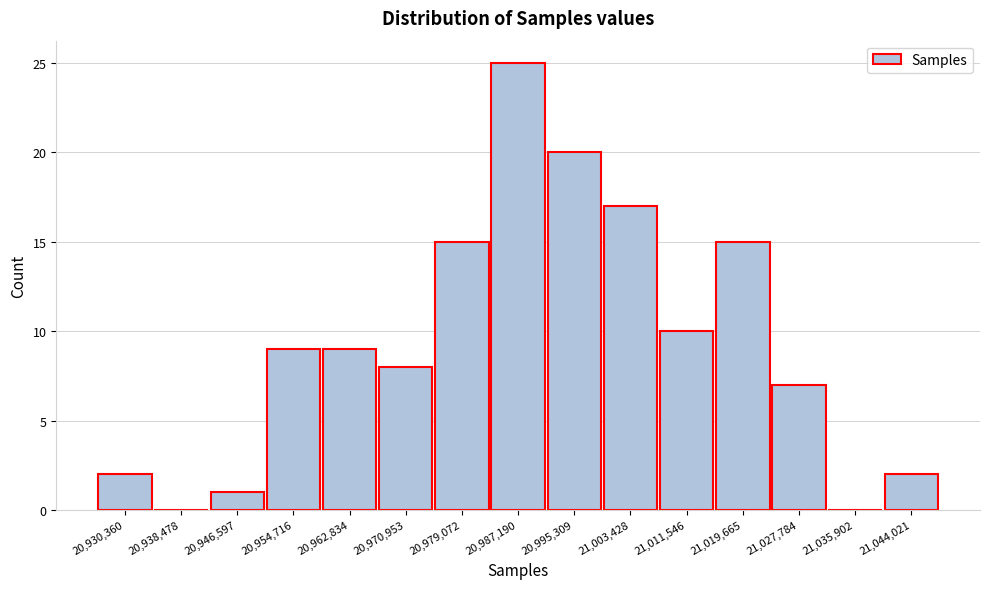

Reading left to right, transcribe all the data shown in this chart.

20,930,360=2	20,938,478=0	20,946,597=1	20,954,716=9	20,962,834=9	20,970,953=8	20,979,072=15	20,987,190=25	20,995,309=20	21,003,428=17	21,011,546=10	21,019,665=15	21,027,784=7	21,035,902=0	21,044,021=2